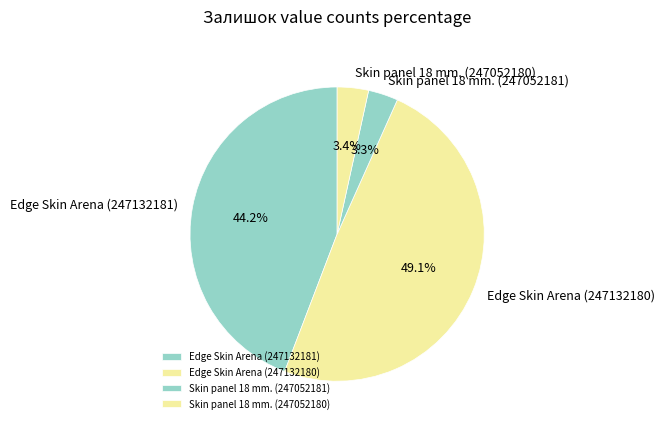

How many slices are in this pie chart?

4